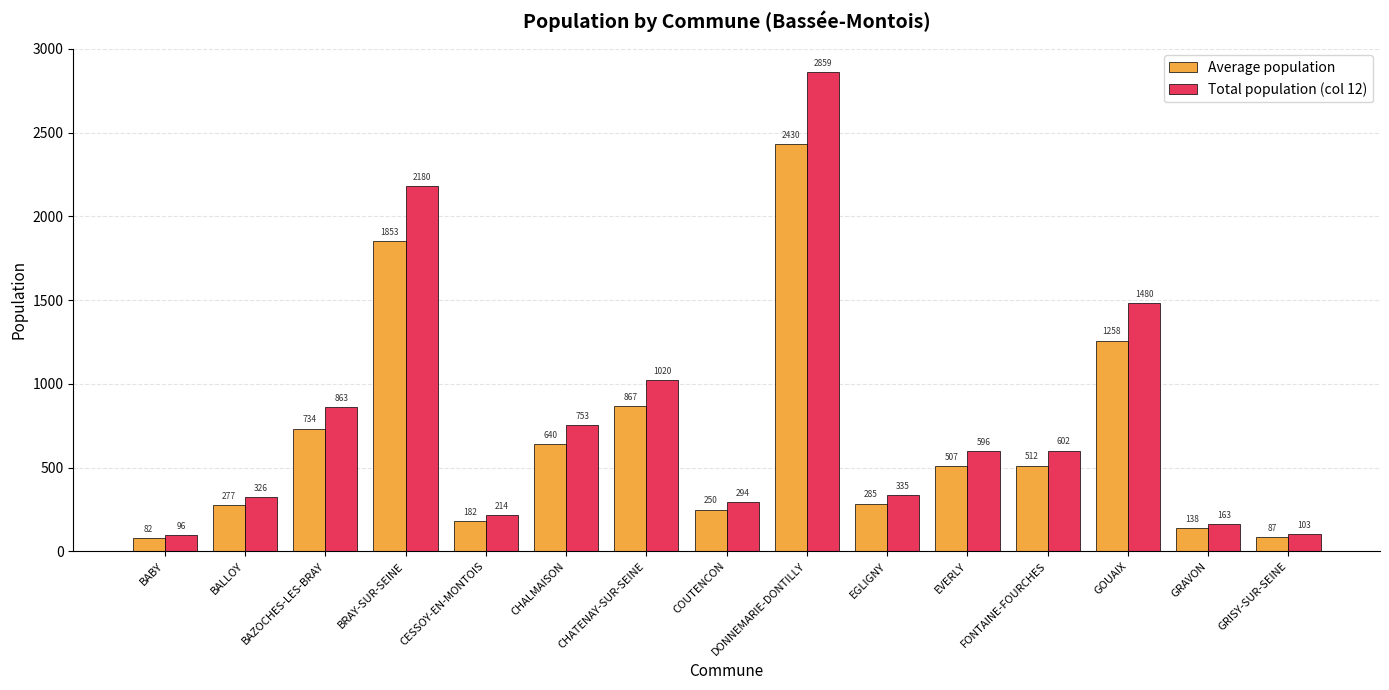

Which series has the largest total across all categories?

Total population (col 12)